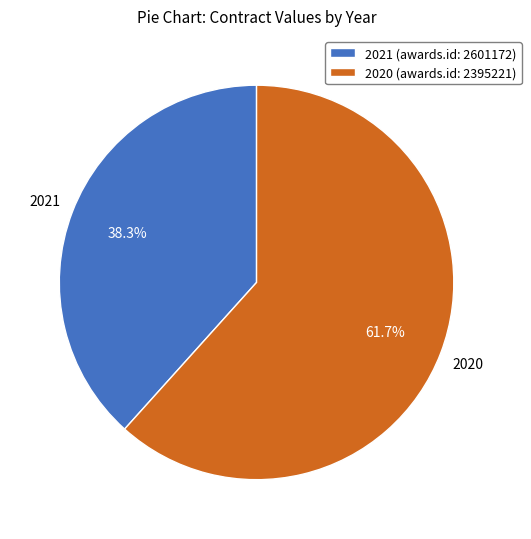

To the nearest percent, what is the average slice percentage?

50%